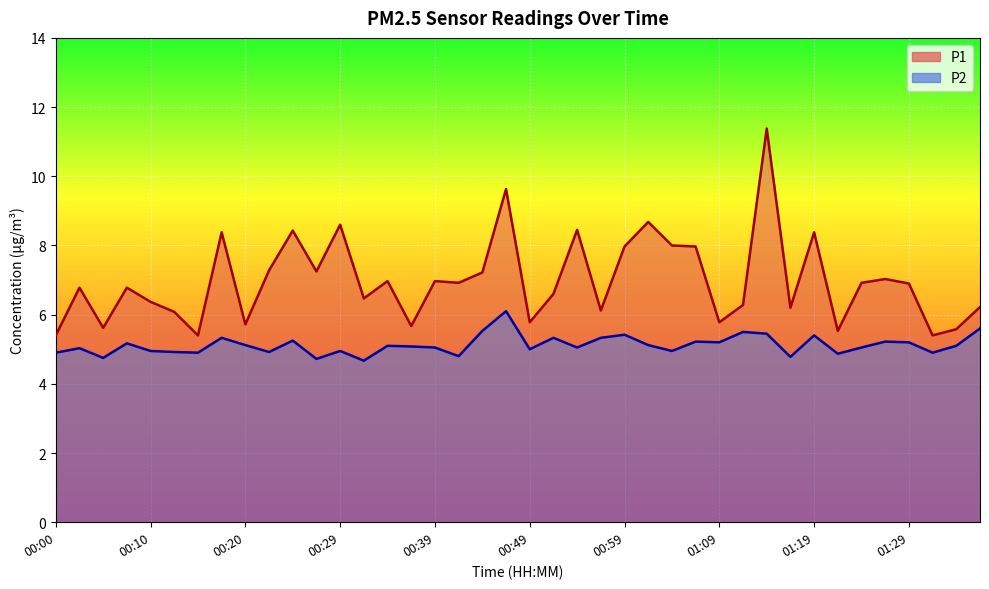

True or false: P1 and P2 cross at least once.

False